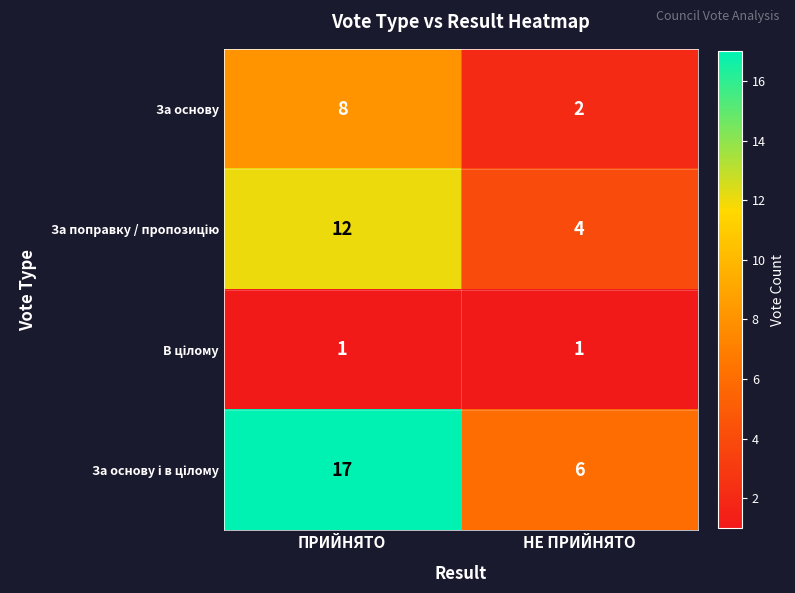

What is the difference between the highest and lowest values at ПРИЙНЯТО?

16